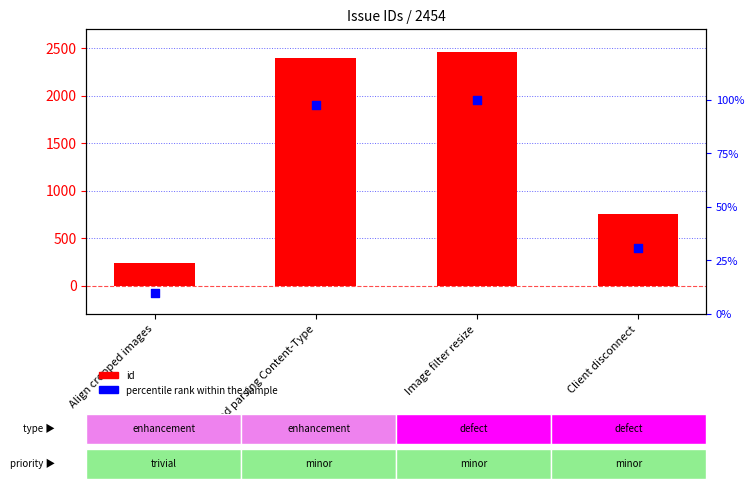

What is the total value across all series at Image filter resize?

2554.0